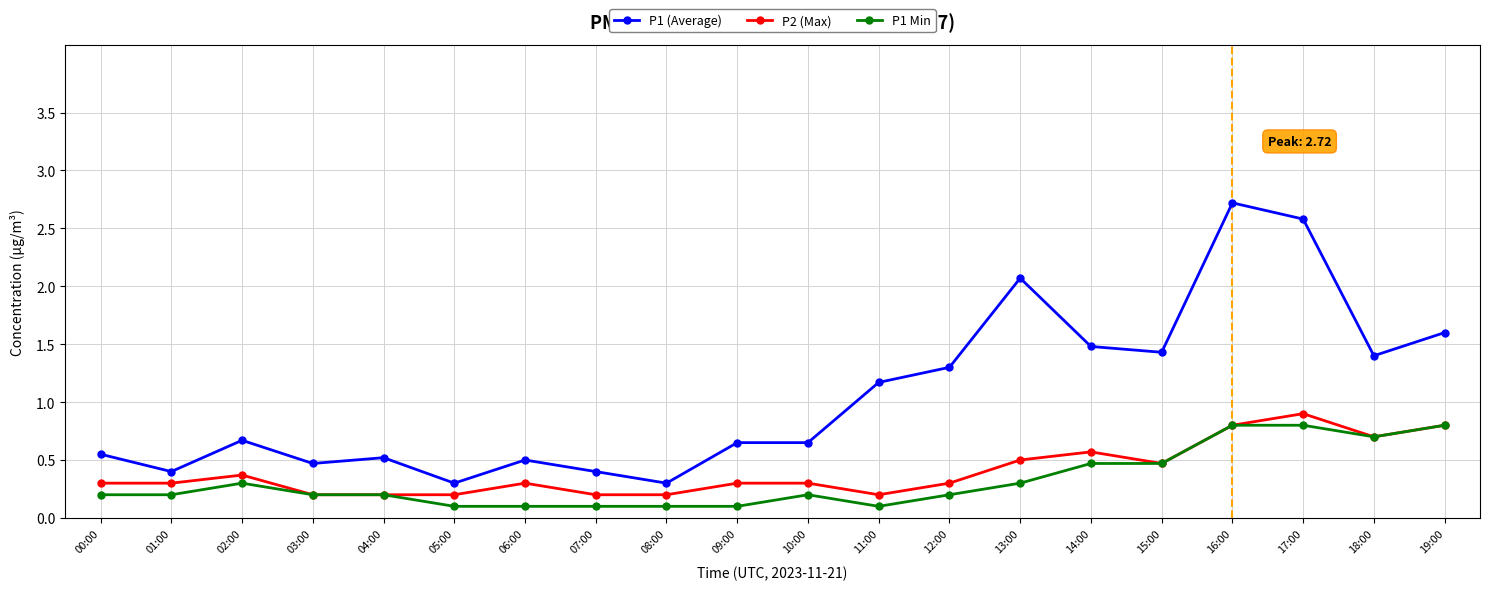

What position from the right is 08:00?

12